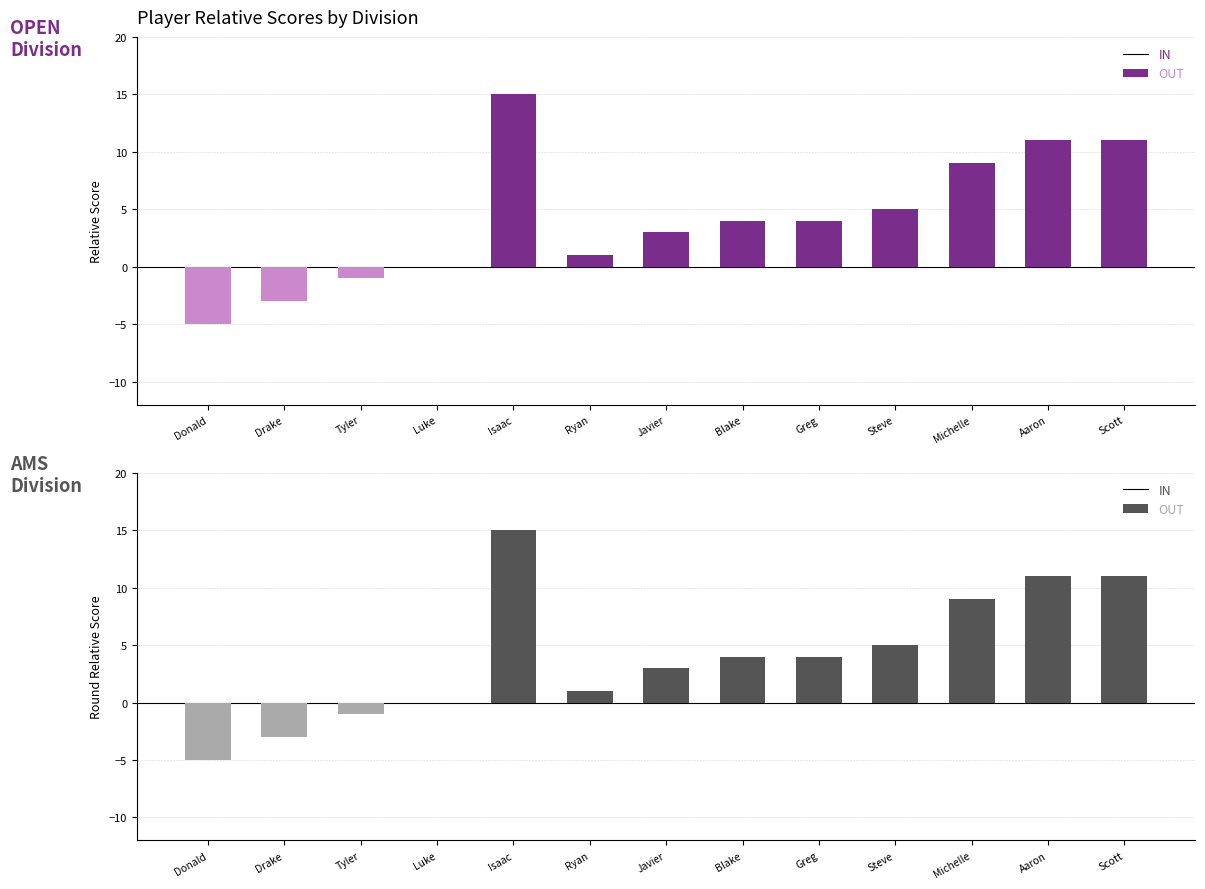

How many values in IN are above zero?

9